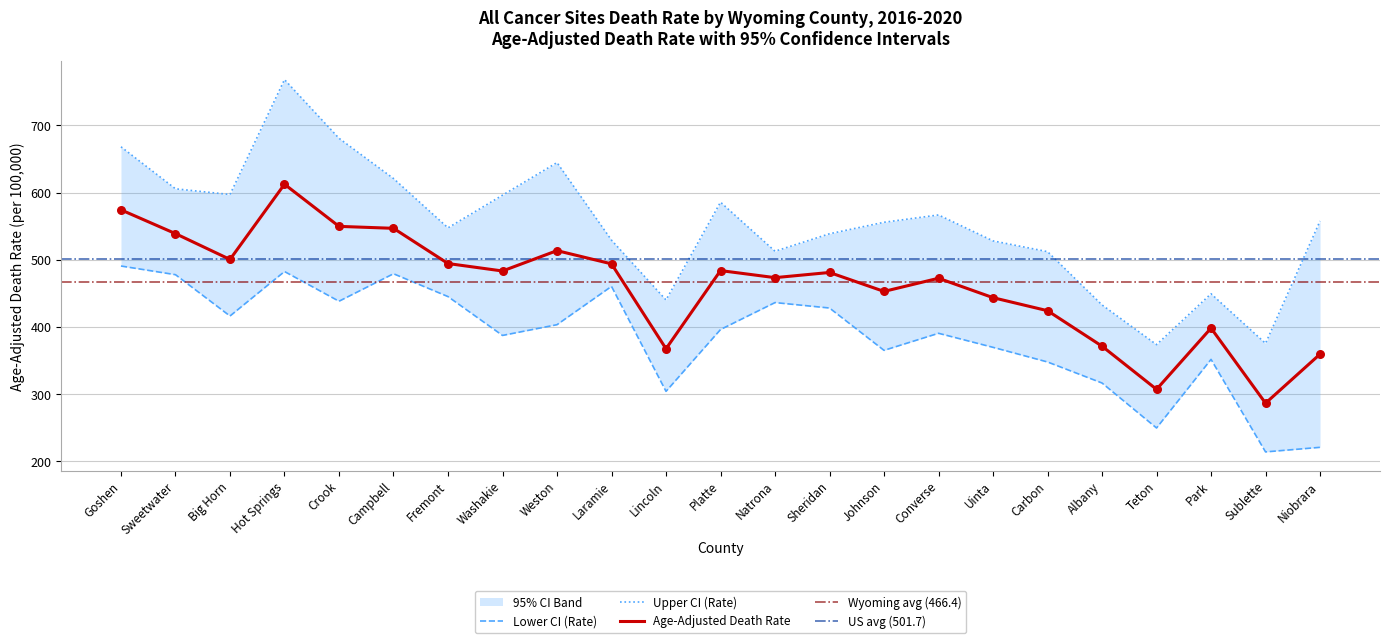

What is the total value across all series at Laramie?

1483.5